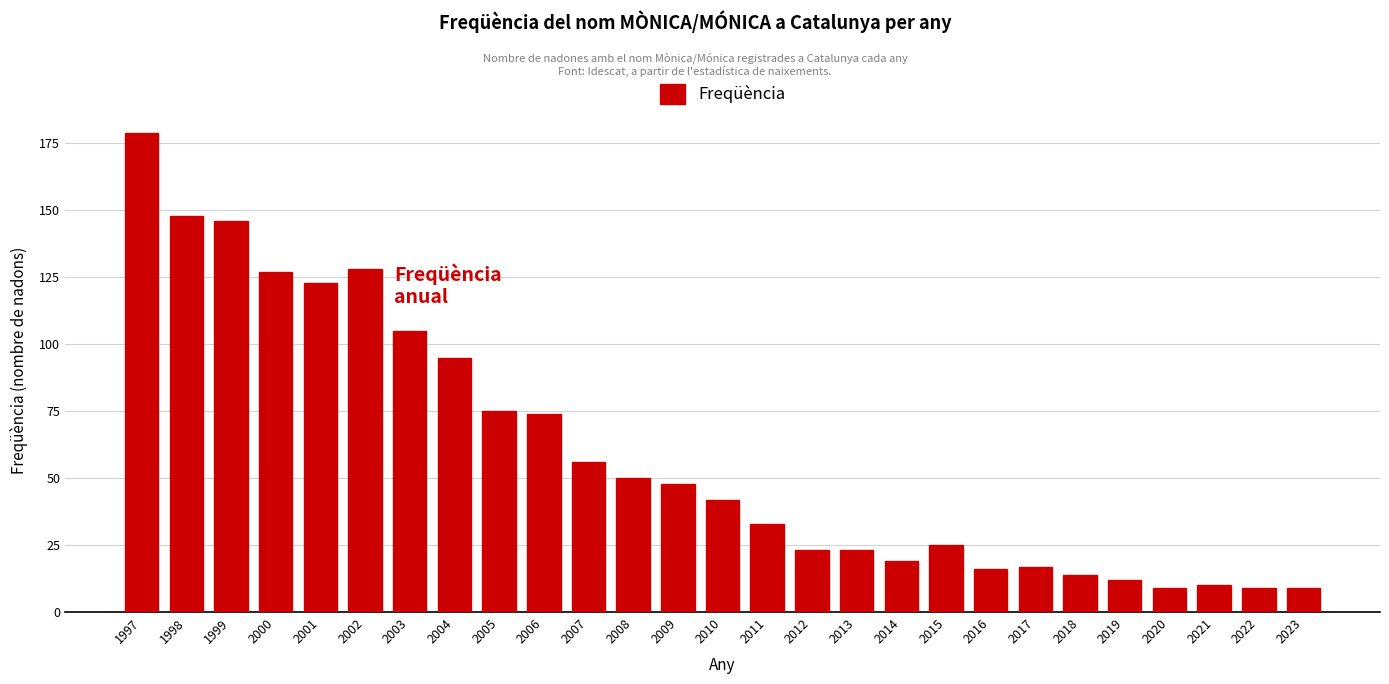

What is the difference between the second highest and minimum values?

139